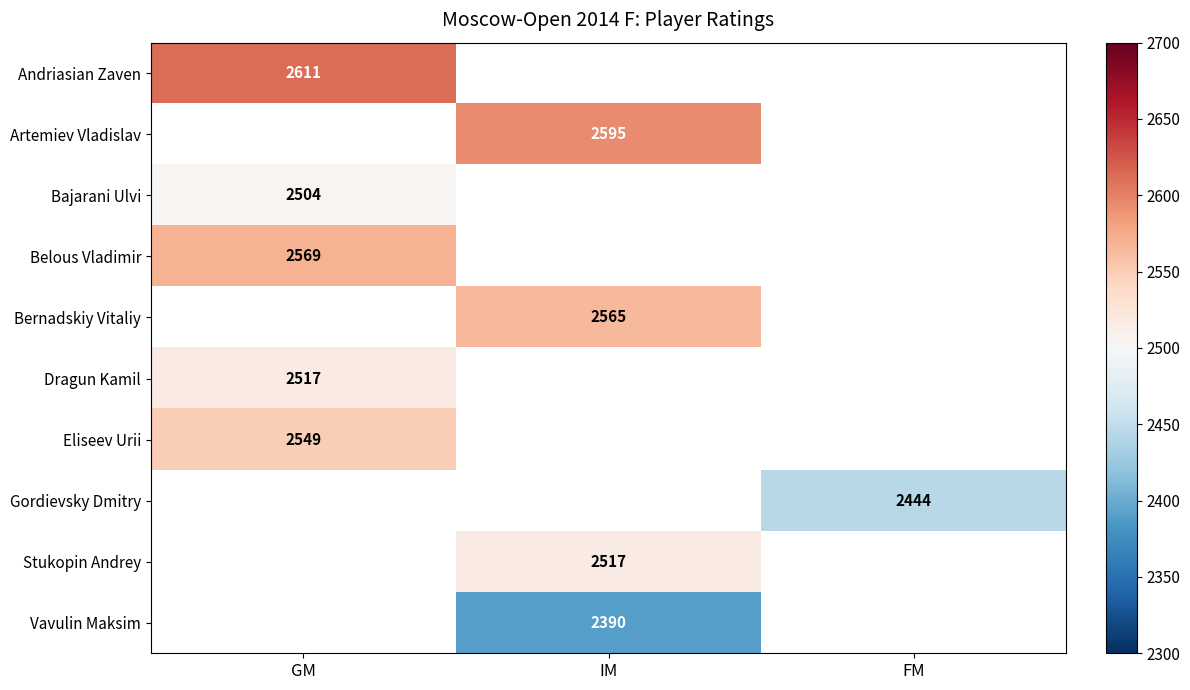

The value of Belous Vladimir at GM is 808. True or false?

False